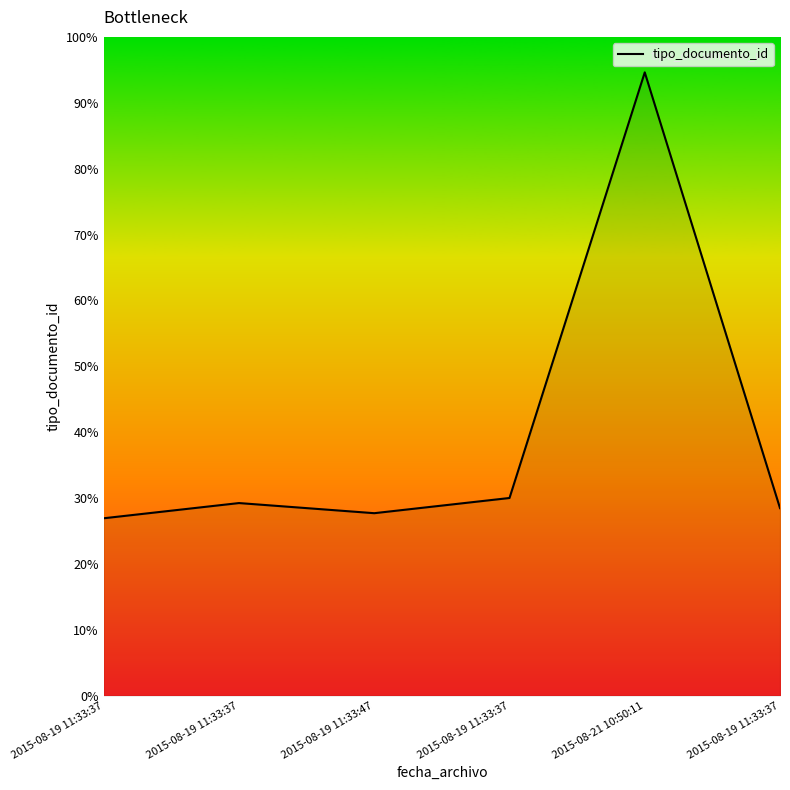

Does the chart have visible grid lines?

No